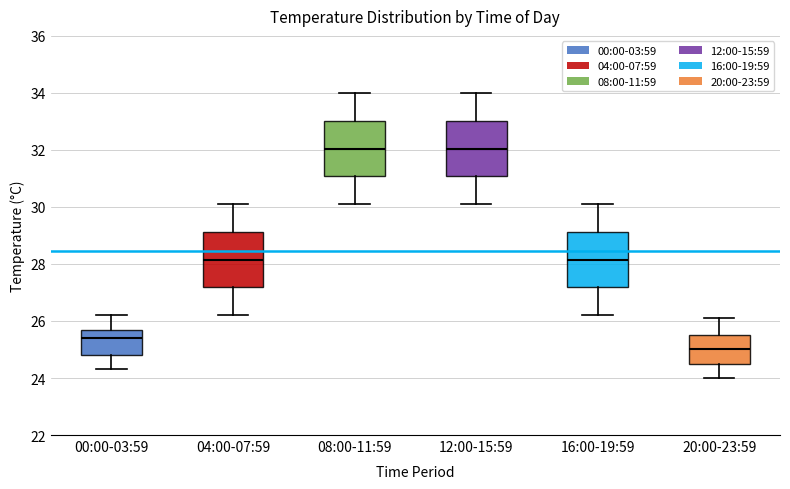

Where does the lower whisker of the box for 16:00-19:59 end on the y-axis? The values are not printed on the chart, so give them approximately, as read against the axis.

26.2